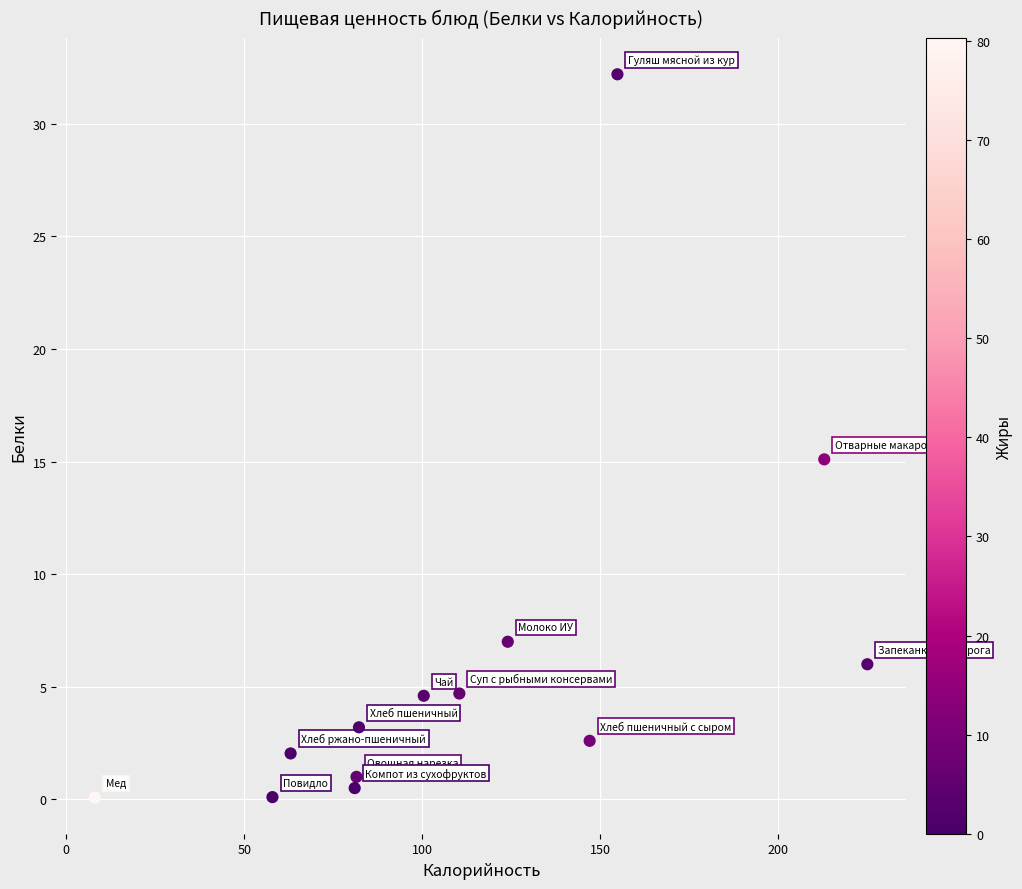

What is the range of X values (max minus min)?

217.0